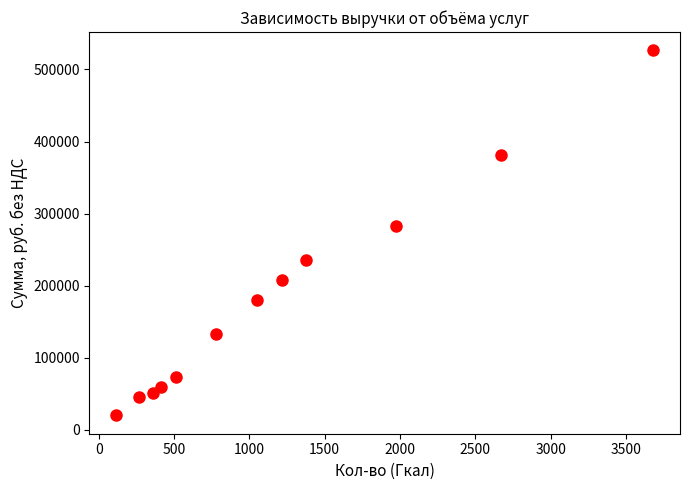

What is the range of Y values (max minus min)?

506463.3